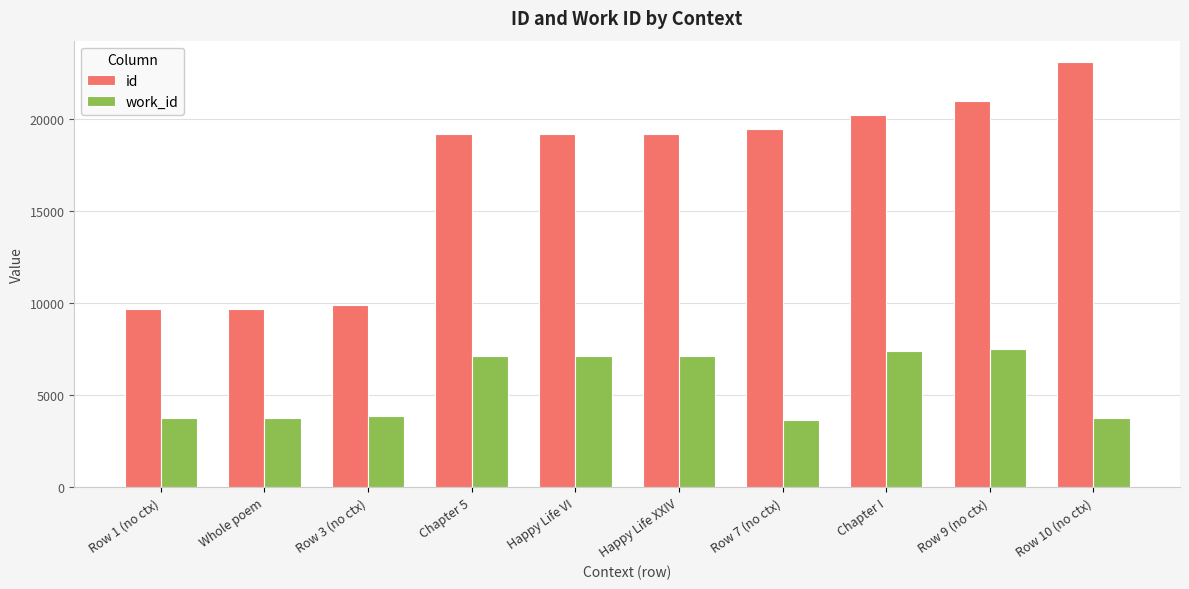

What is the value of the work_id bar at the 10th from the left?

3753